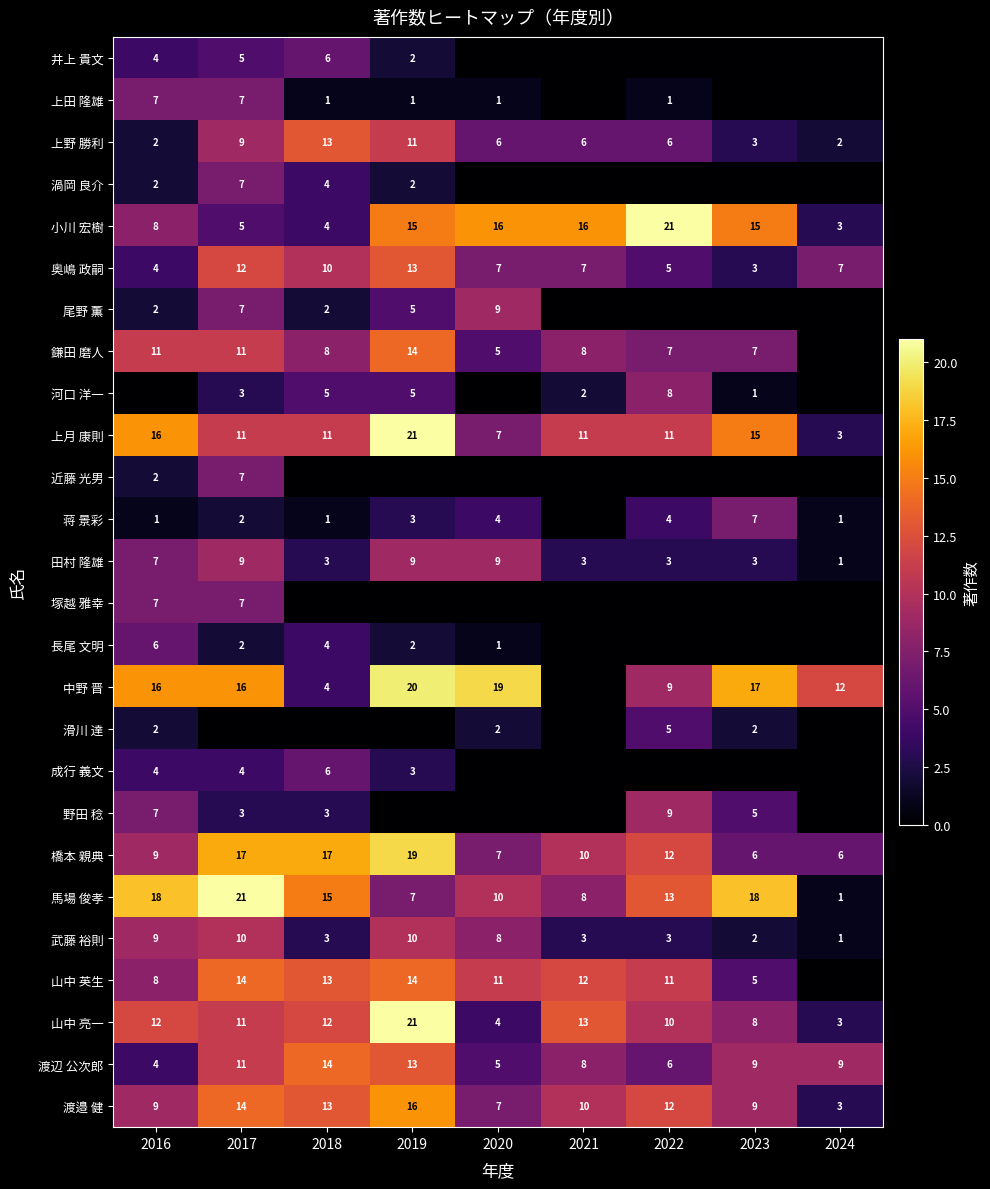

What is the difference between the maximum and minimum values in the 渡邉 健 series?

13